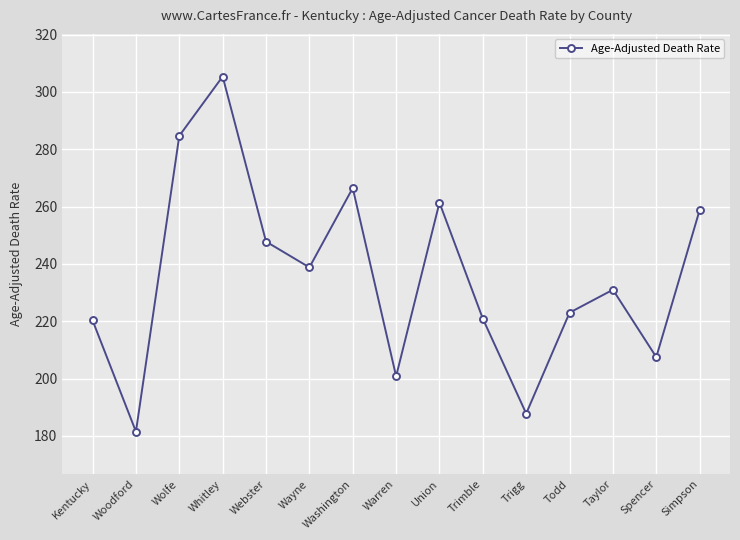

The chart shows a value of 137.2 at Warren. True or false?

False